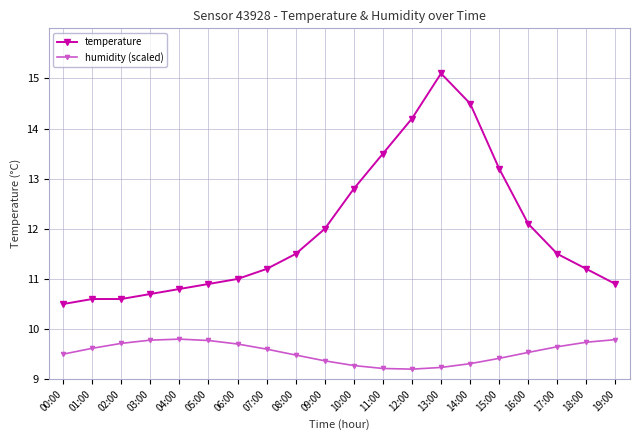

What is the difference between the highest and lowest values at 10:00?

3.5